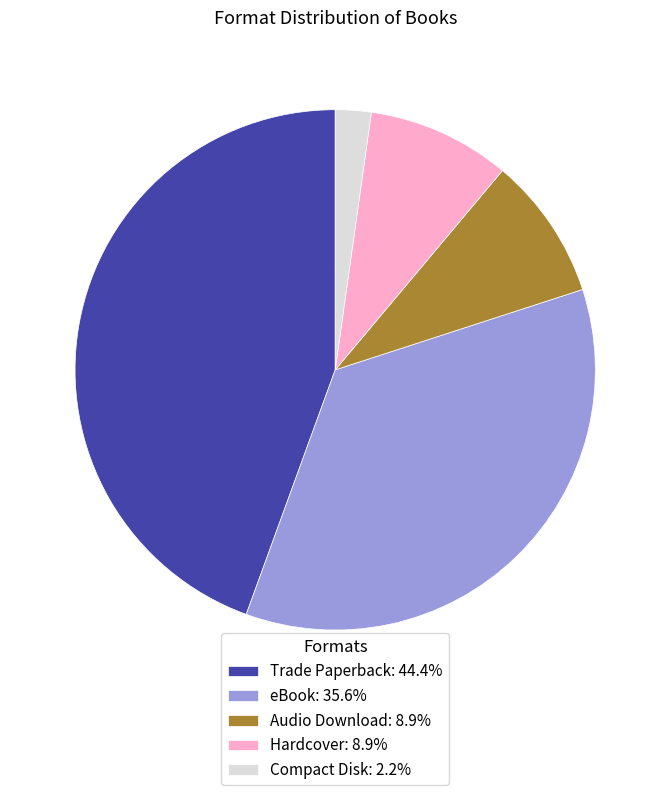

The Audio Download slice represents 2% of the pie. True or false?

False